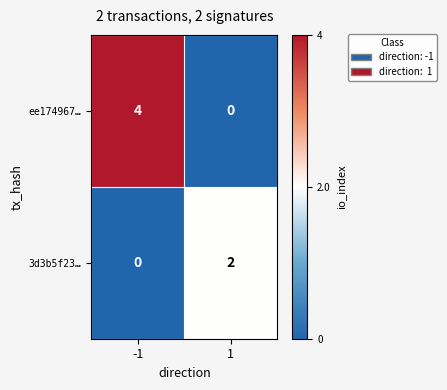

What is the sum of the ee174967… values at 1 and -1?

4